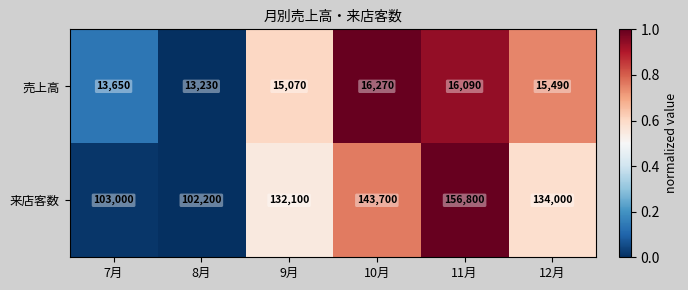

The 売上高 series shows 10344 at 11月. True or false?

False